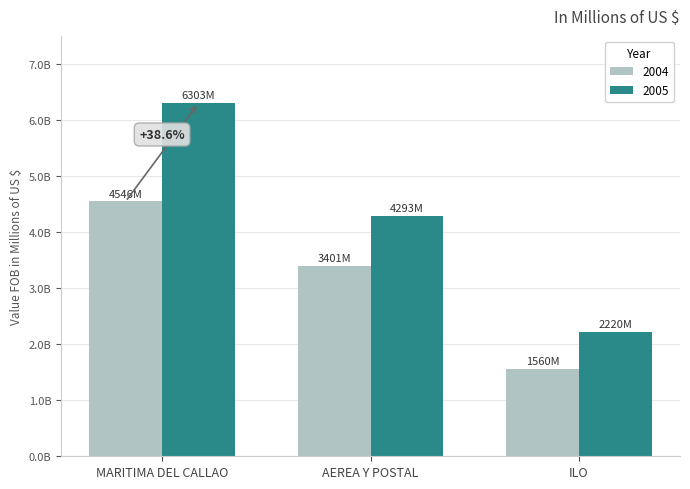

Reading left to right, transcribe all the data shown in this chart.

2004: MARITIMA DEL CALLAO=4546420040.6	AEREA Y POSTAL=3401073796.1	ILO=1560126081.5
2005: MARITIMA DEL CALLAO=6303014981.8	AEREA Y POSTAL=4293322491.6	ILO=2219595434.9